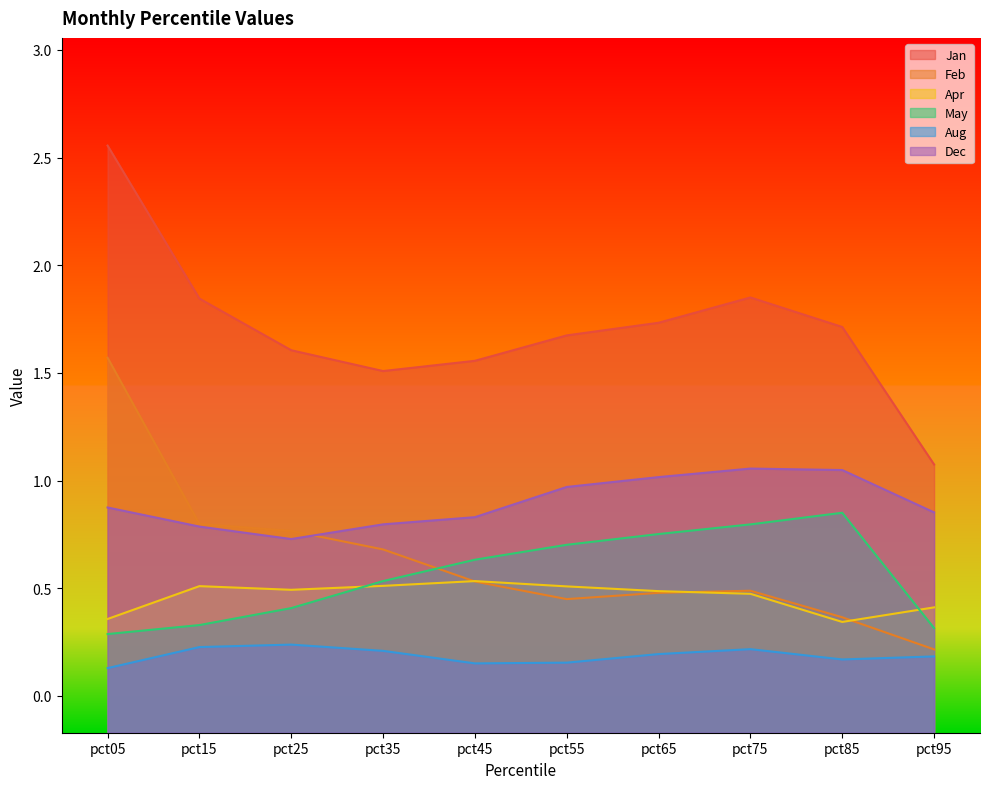

The Aug series shows 0.2 at pct25. True or false?

True